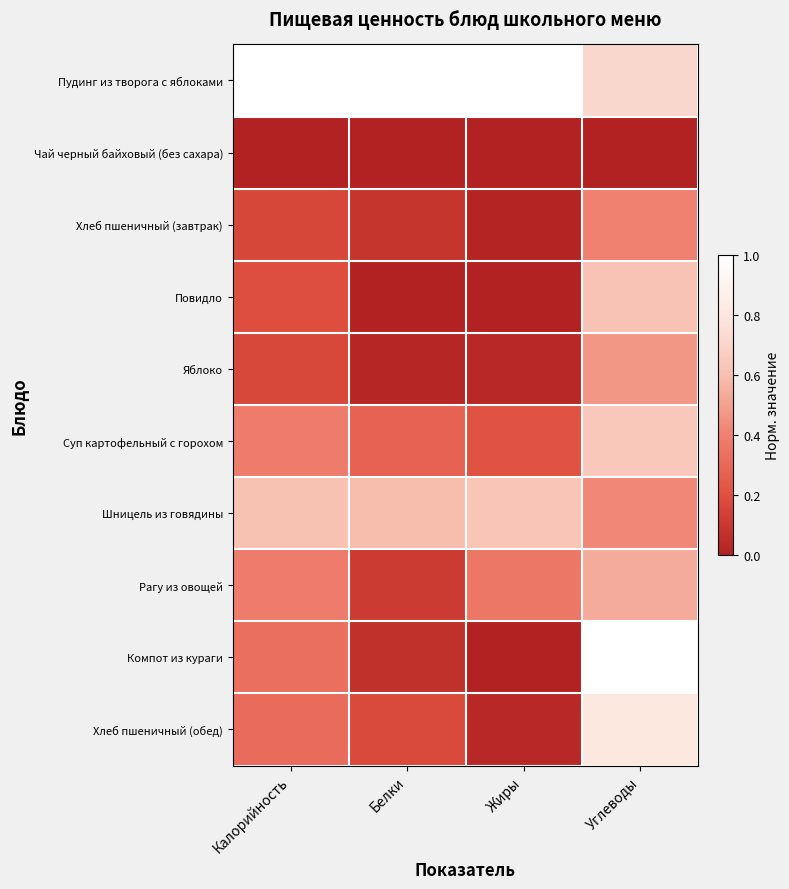

Which series has the largest total across all categories?

Пудинг из творога с яблоками